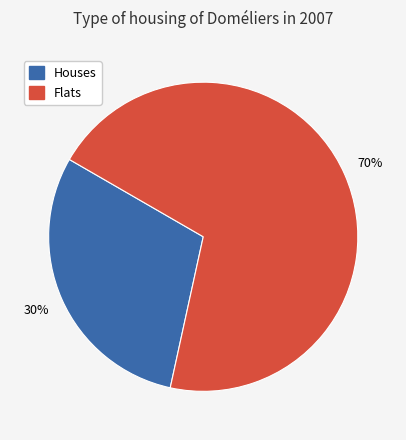

Which category has the smallest portion of the pie?

Houses